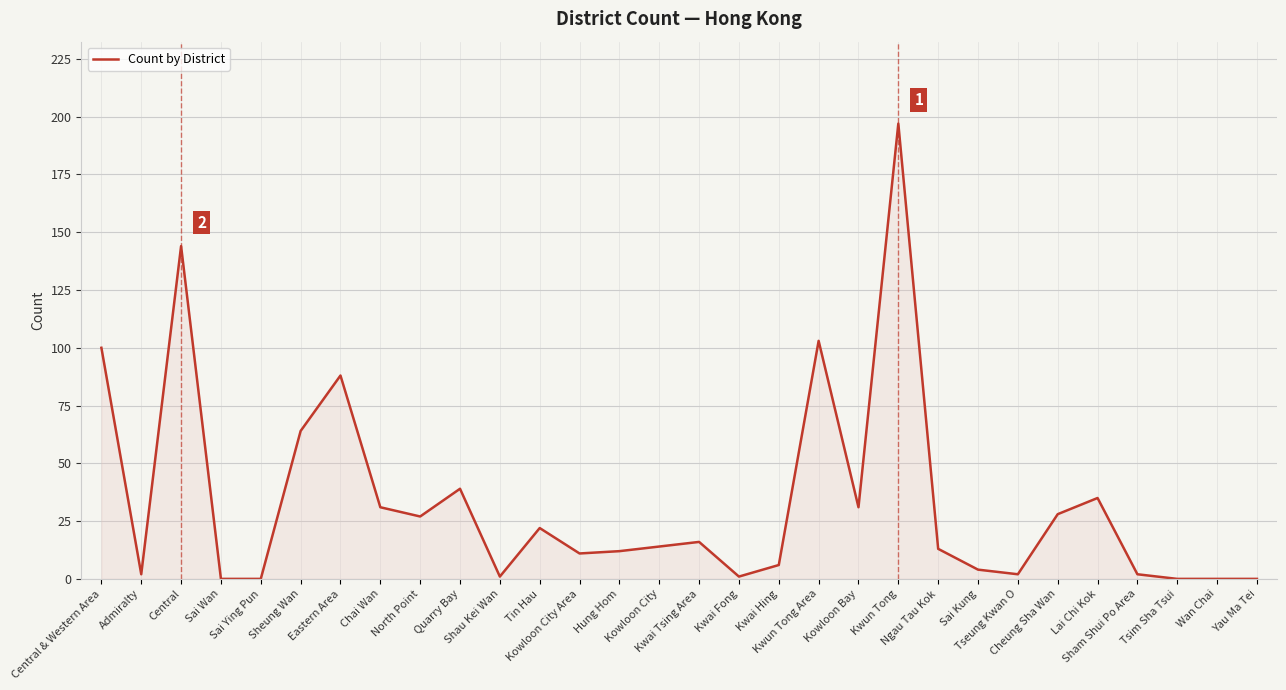

What is the difference between the maximum and minimum values?

197